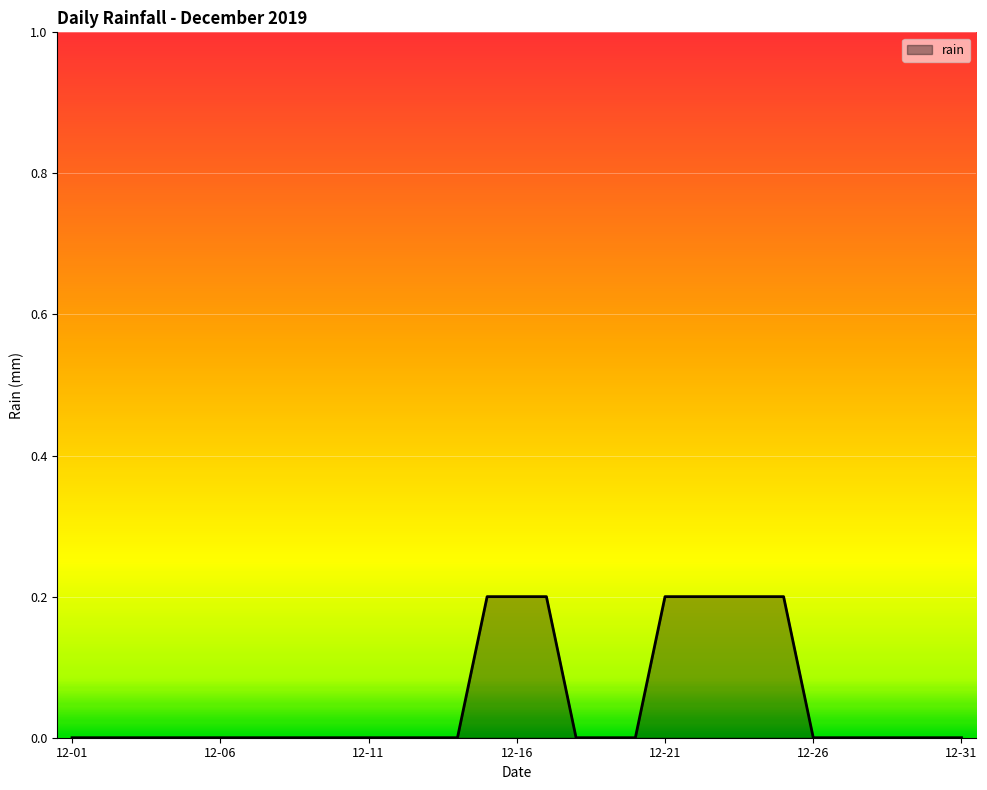

Reading right to left, list all the values displayed in this chart.

0.0	0.0	0.0	0.0	0.0	0.0	0.2	0.2	0.2	0.2	0.2	0.0	0.0	0.0	0.2	0.2	0.2	0.0	0.0	0.0	0.0	0.0	0.0	0.0	0.0	0.0	0.0	0.0	0.0	0.0	0.0